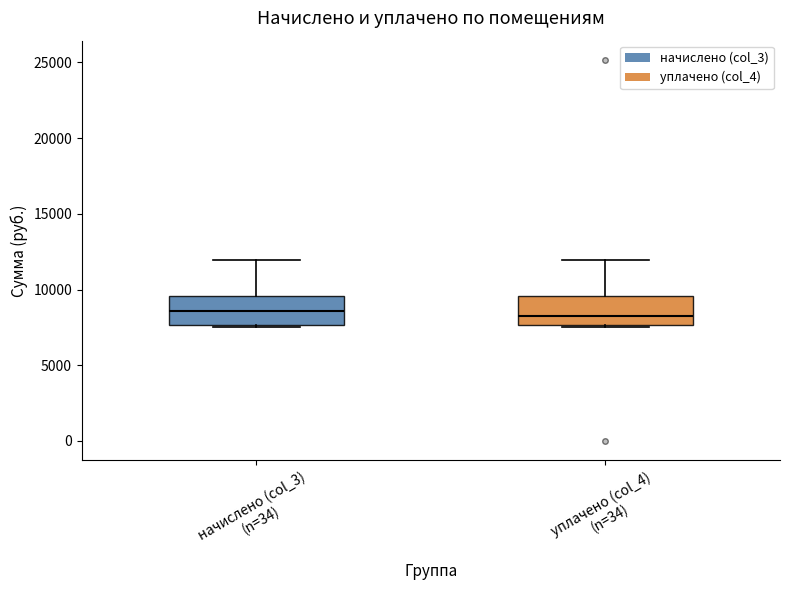

Where does the median line of the box for начислено (col_3) (n=34) sit on the y-axis? The values are not printed on the chart, so give them approximately, as read against the axis.

8500